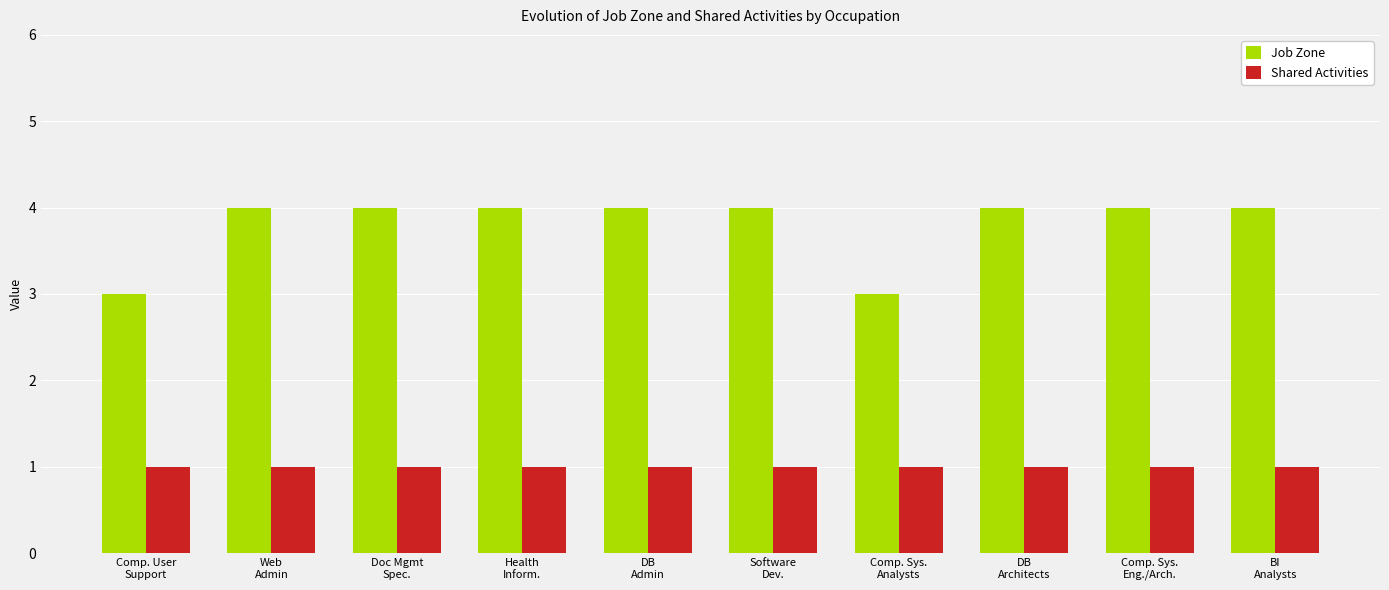

Is it true that Job Zone equals 1 at DB
Admin?

False